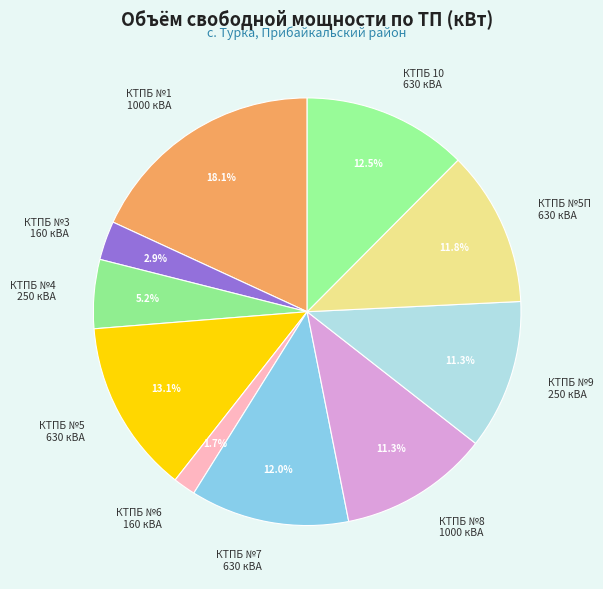

Which category has the biggest portion of the pie?

КТПБ №1 1000 кВА